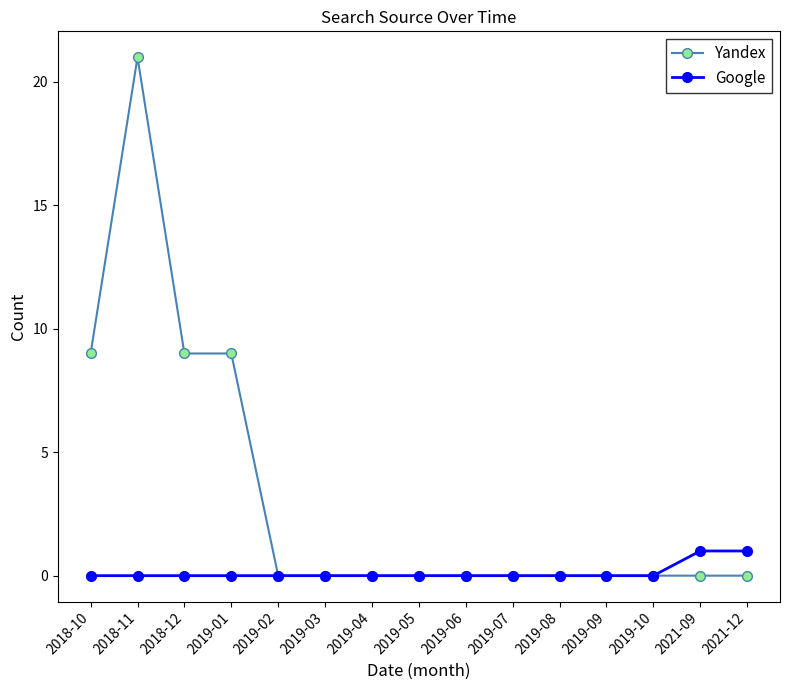

Does the chart have visible grid lines?

No